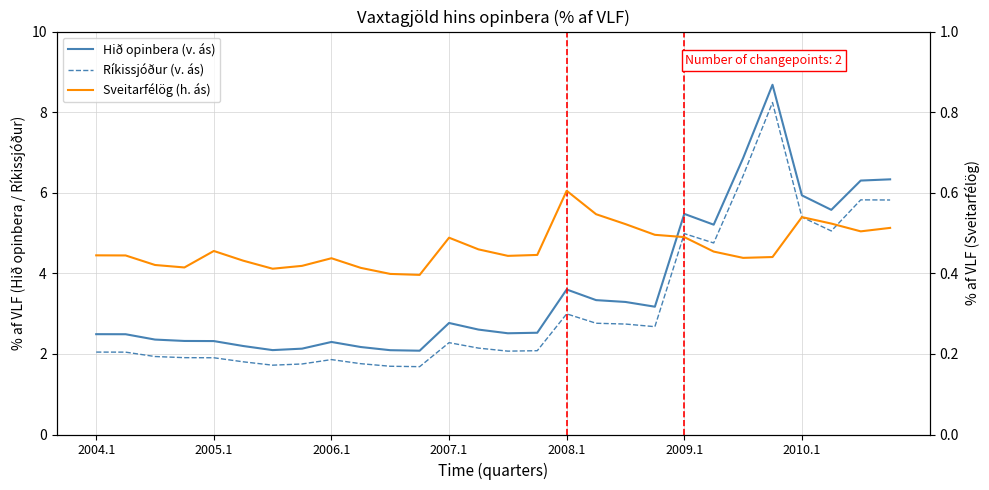

True or false: Sveitarfélög (h. ás) and Hið opinbera (v. ás) intersect in this chart.

False